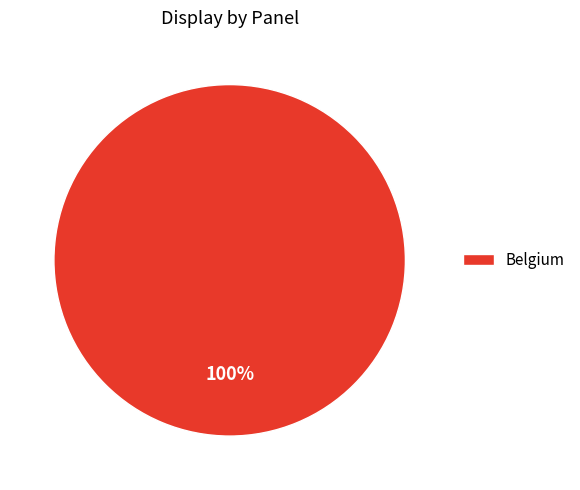

Count the number of slices in the pie.

1